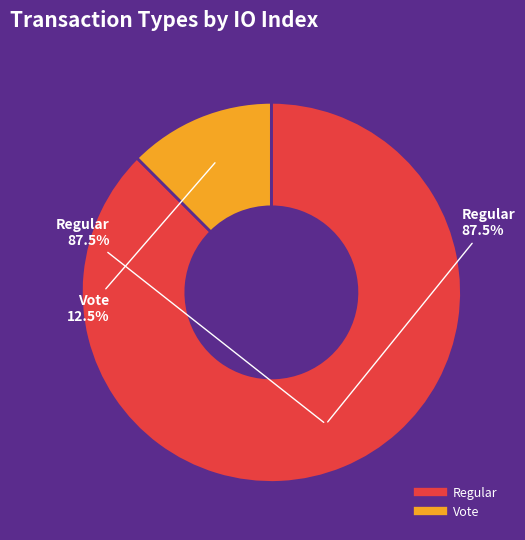

Is there any slice that represents more than half of the pie?

Yes